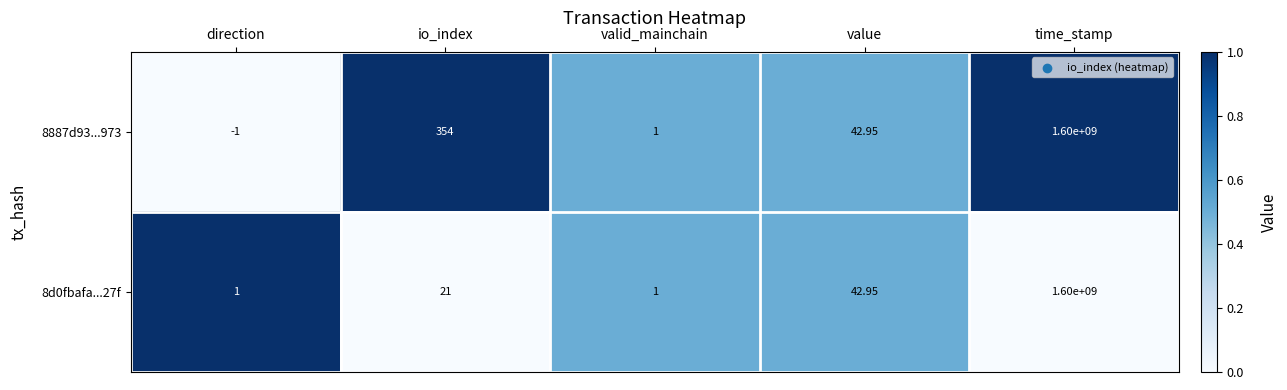

Is the value of 8887d93...973 at valid_mainchain greater than the value of 8d0fbafa...27f at io_index?

No